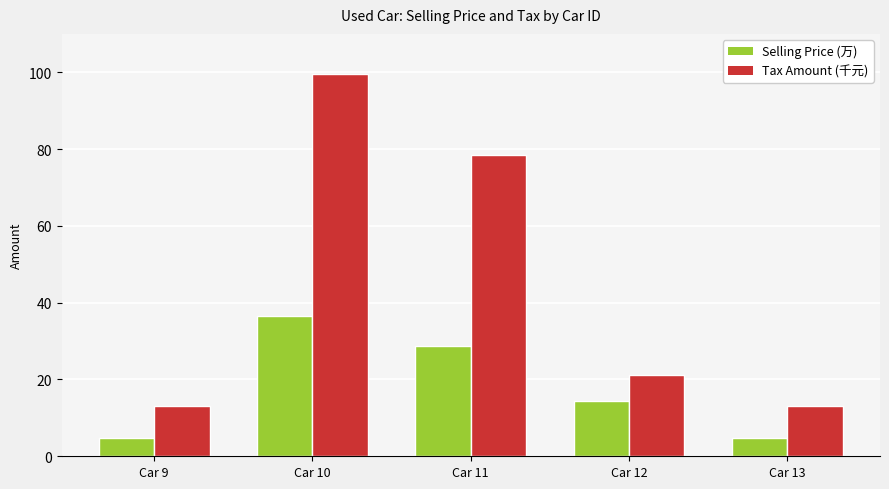

What is the difference between the maximum and second lowest values in the Selling Price (万) series?

31.7